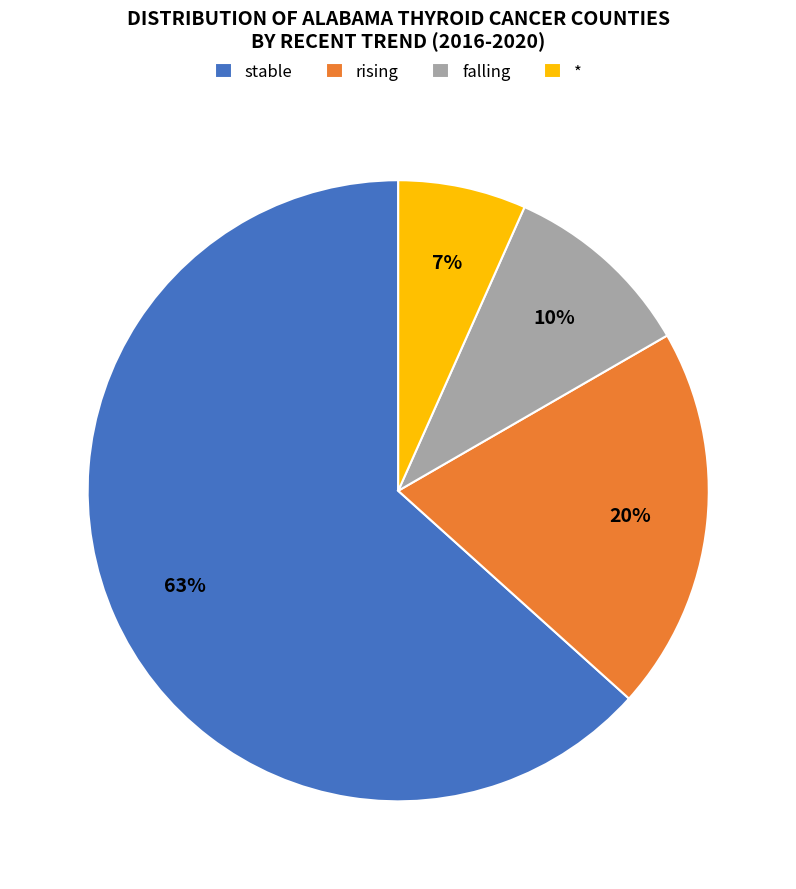

To the nearest percent, what is the difference between the falling and stable slice percentages?

53%